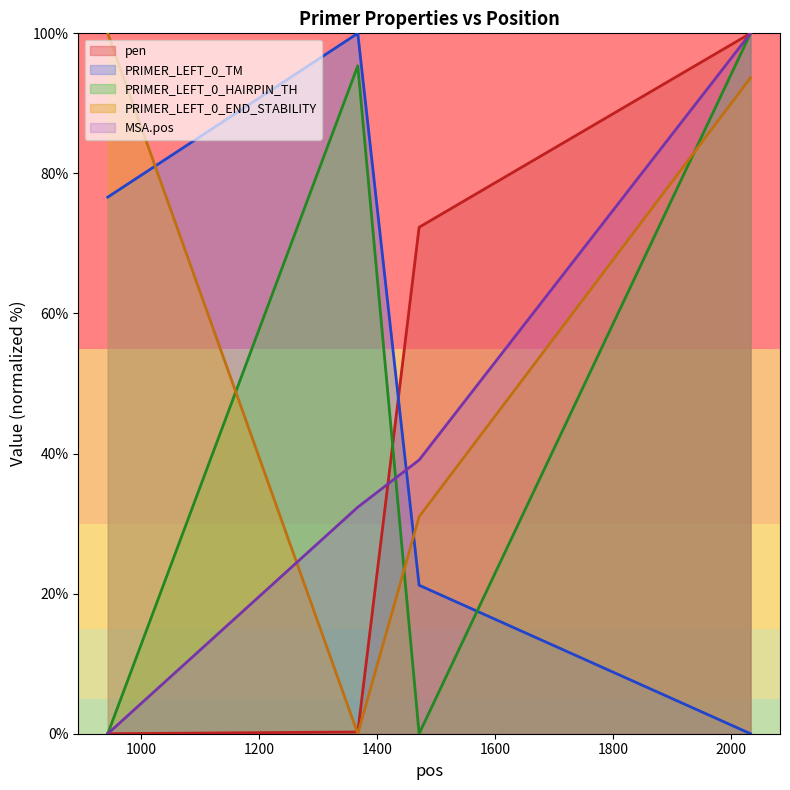

What is the sum of the PRIMER_LEFT_0_END_STABILITY values at 943 and 1471?

131.0